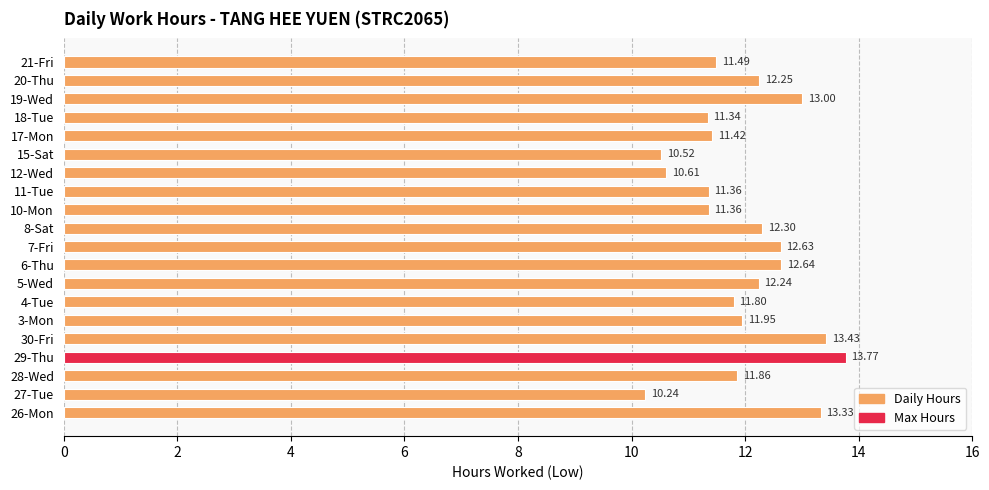

What is the average value?

12.0